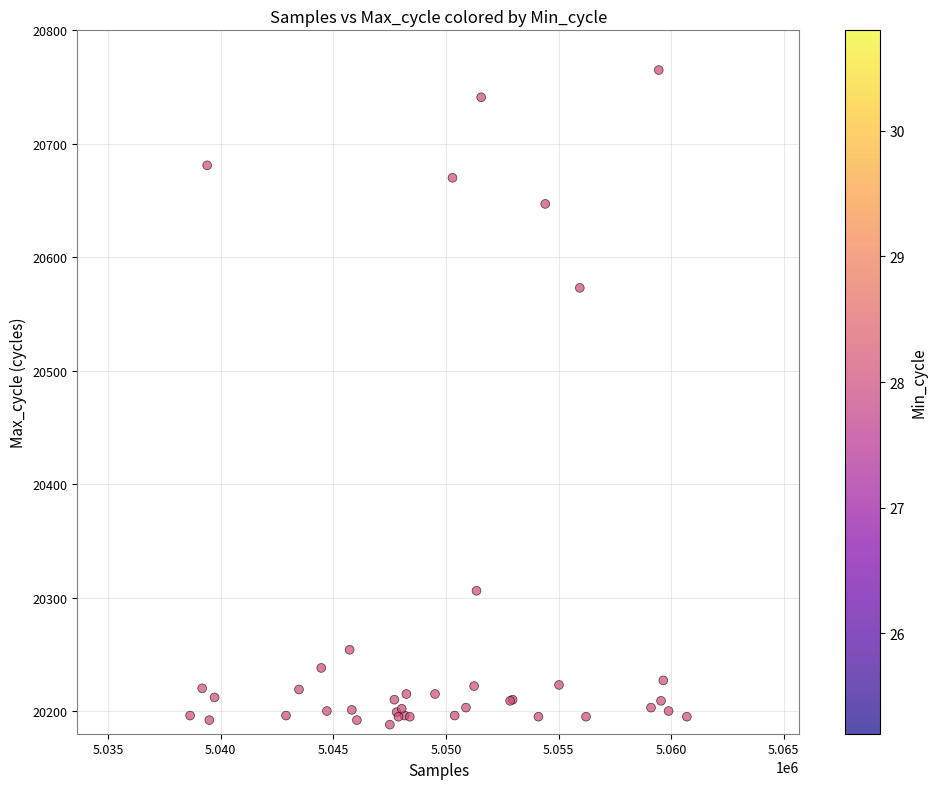

What Y value in the scatter plot is closest to 20476?

20573